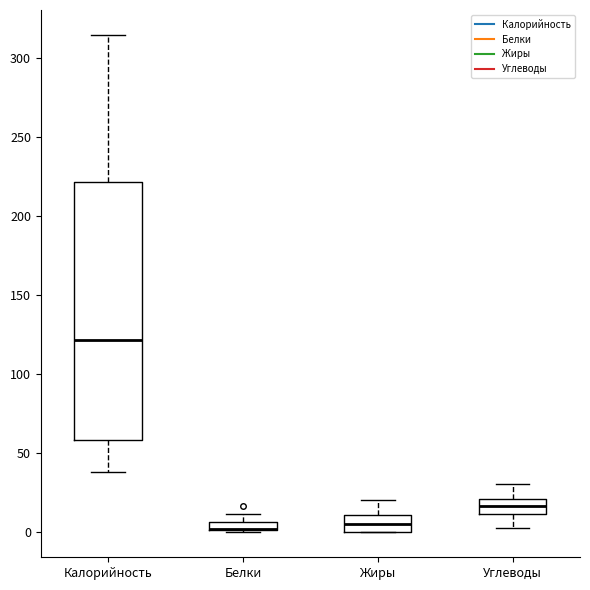

Comparing the boxes themselves (not the whiskers), which one is the tallest?

Калорийность